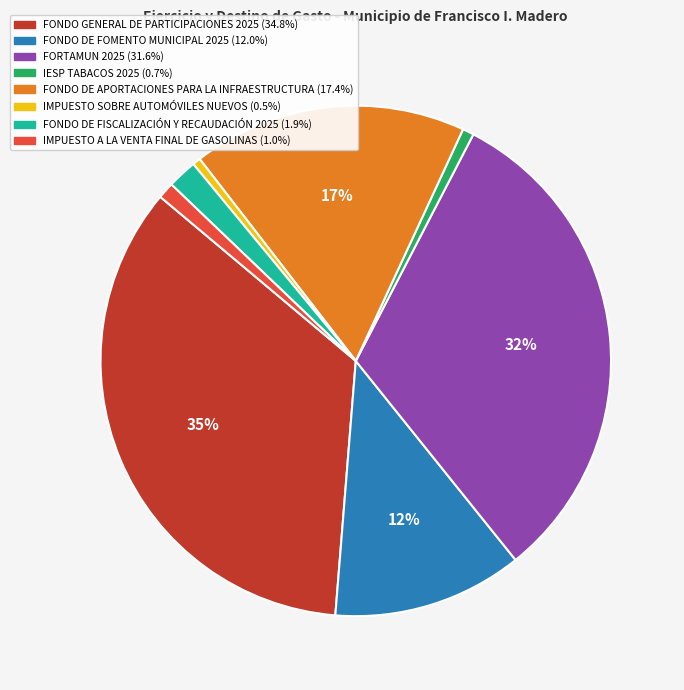

Approximately how many times larger is the value at IMPUESTO A LA VENTA FINAL DE GASOLINAS compared to FONDO DE APORTACIONES PARA LA INFRAESTRUCTURA?

0.1